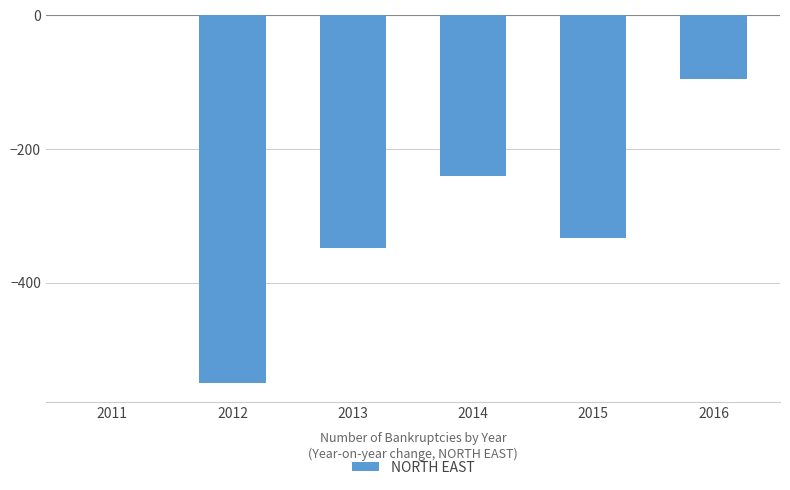

Between 2013 and 2012, which is larger?

2013